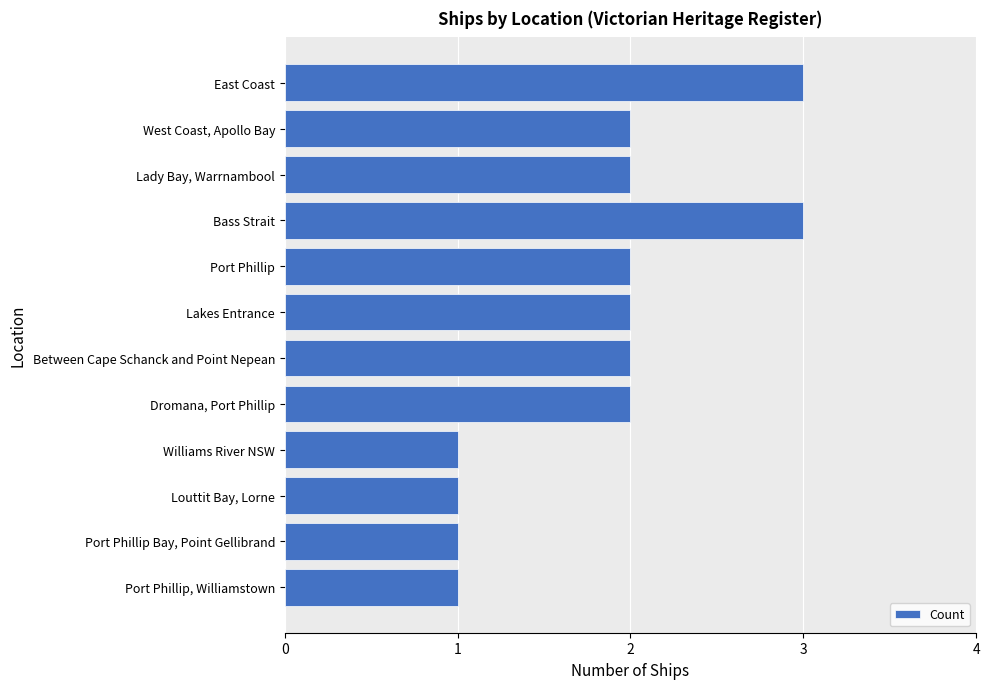

What is the maximum value shown in the chart?

3